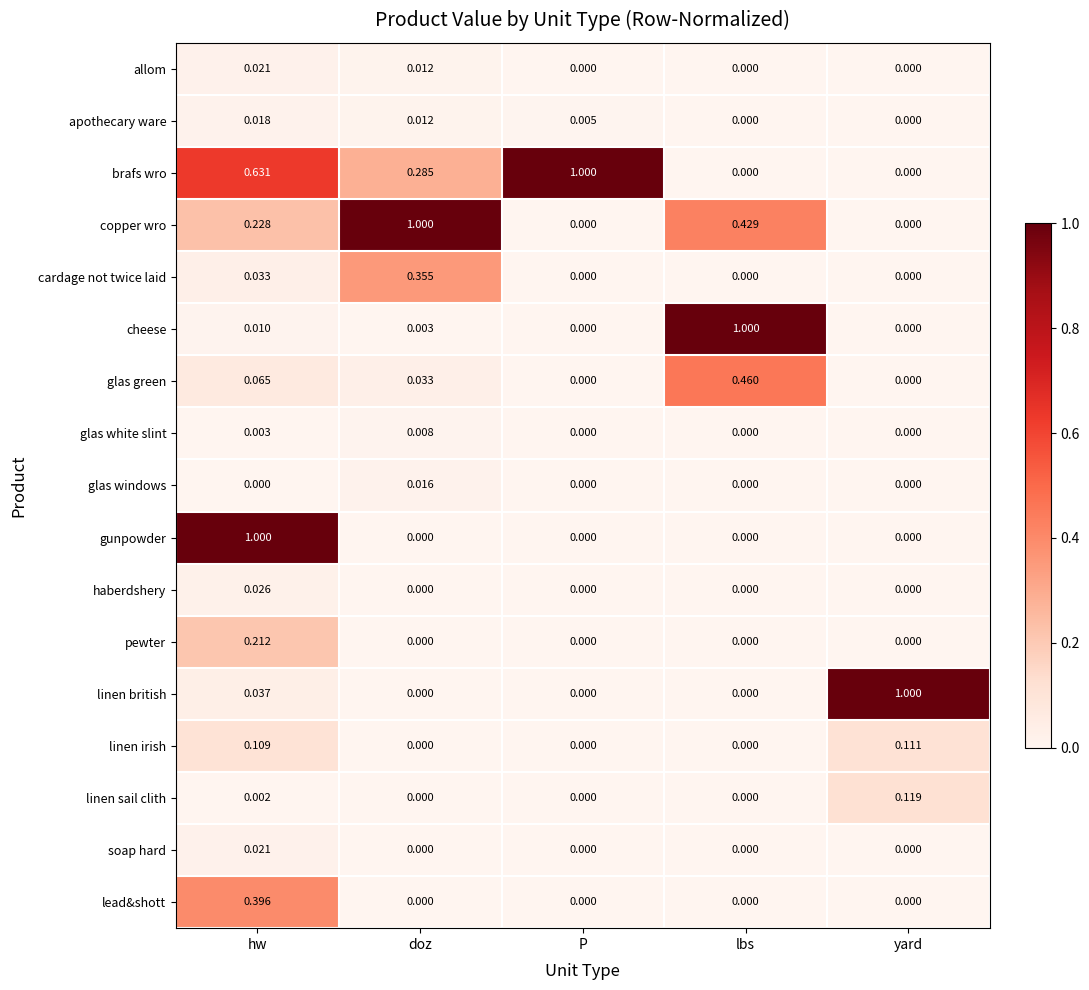

Which series has the largest total across all categories?

brafs wro